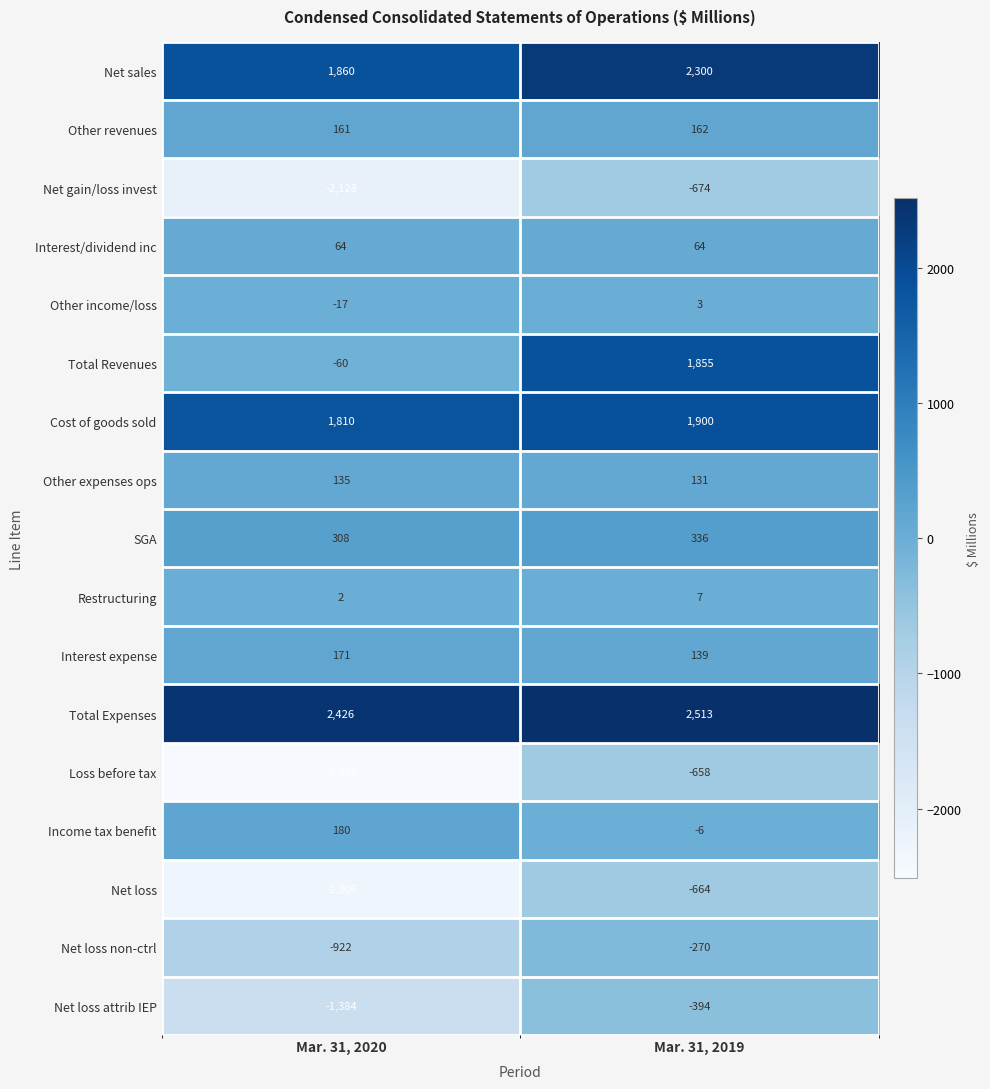

Rank the series by their maximum value, from highest to lowest.

Total Expenses, Net sales, Cost of goods sold, Total Revenues, SGA, Income tax benefit, Interest expense, Other revenues, Other expenses ops, Interest/dividend inc, Restructuring, Other income/loss, Net loss non-ctrl, Net loss attrib IEP, Loss before tax, Net loss, Net gain/loss invest